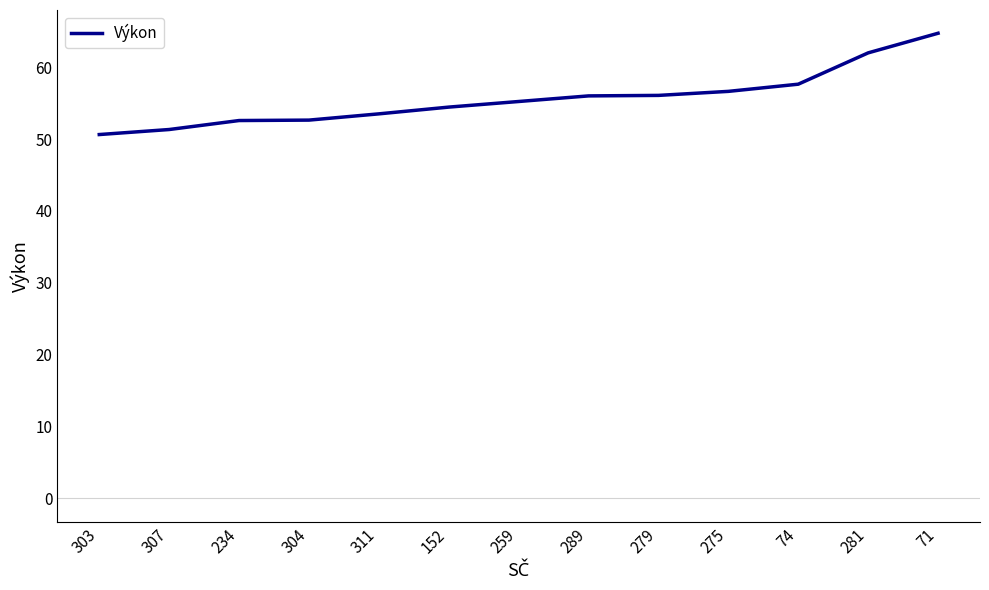

What position from the left is 234?

3